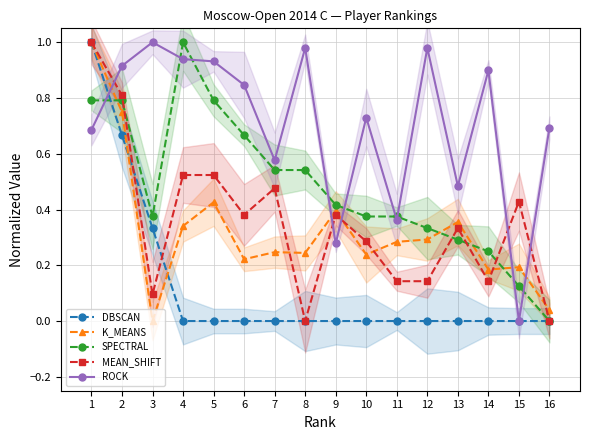

Rank the categories by ROCK value from lowest to highest.

15, 9, 11, 13, 7, 1, 16, 10, 6, 14, 2, 5, 4, 8, 12, 3